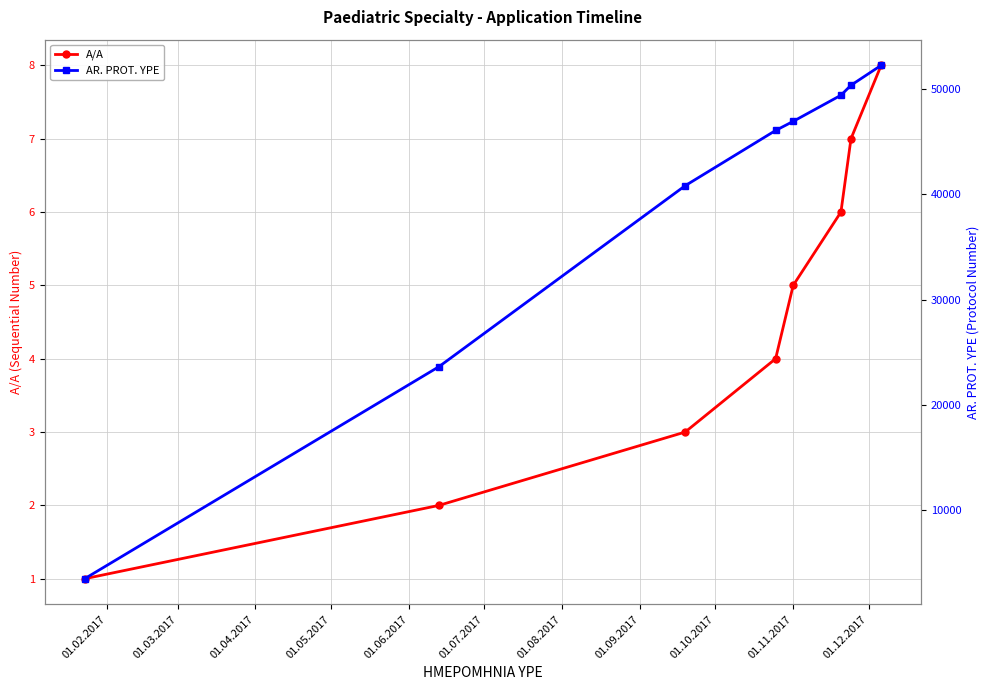

Which series has the largest total across all categories?

AR. PROT. YPE